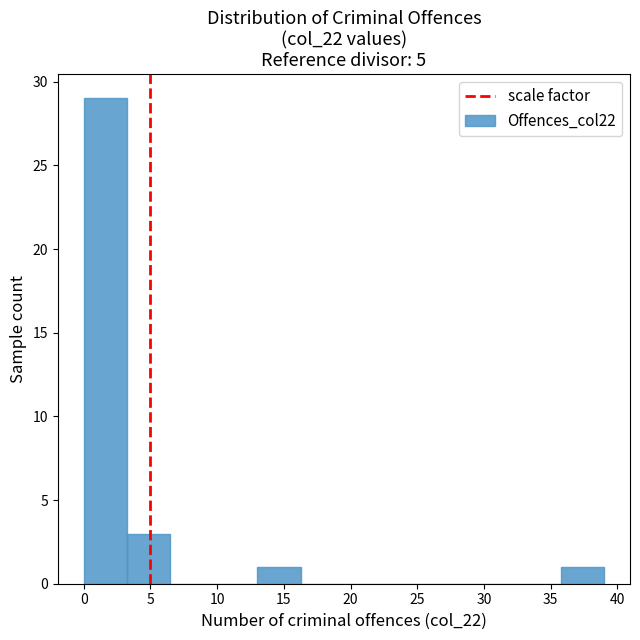

Over which range of the x-axis is the bar tallest?

0.00 to 3.25